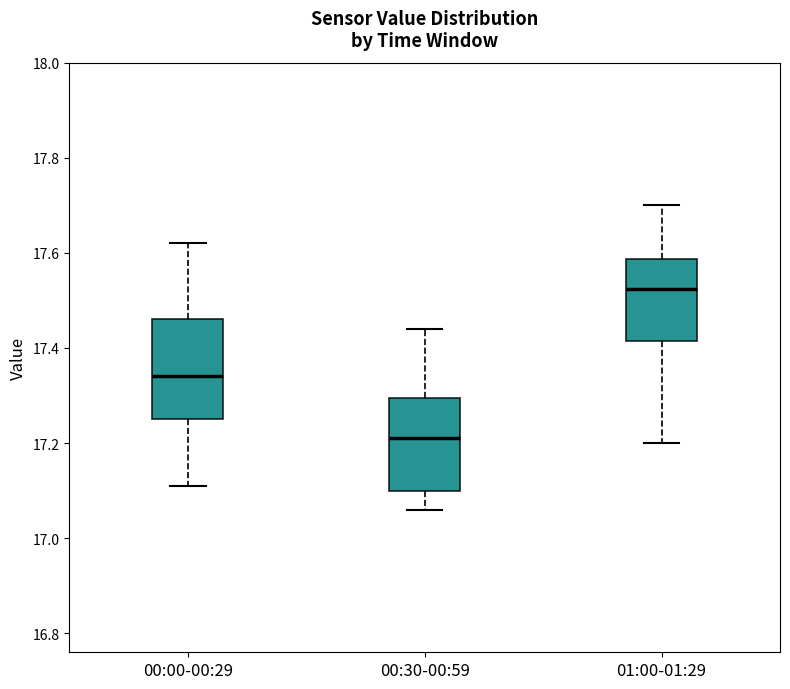

Reading left to right, transcribe this box plot: for each box, give where its median line is, the range the box spans, and where its two whiskers end, as read against the y-axis. The values are not printed on the chart, so give them approximately, as read against the axis.

00:00-00:29: median 17.34, box 17.26 to 17.46, whiskers 17.12 to 17.62
00:30-00:59: median 17.22, box 17.10 to 17.30, whiskers 17.06 to 17.44
01:00-01:29: median 17.52, box 17.42 to 17.58, whiskers 17.20 to 17.70